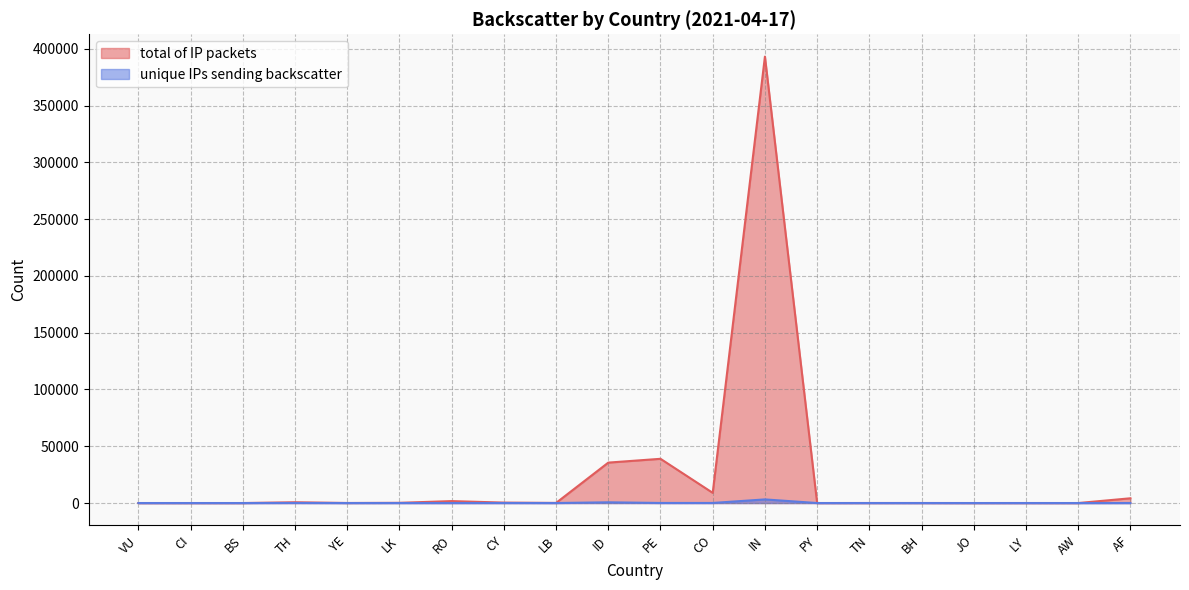

Is the value of unique IPs sending backscatter at IN greater than the value of total of IP packets at AW?

Yes